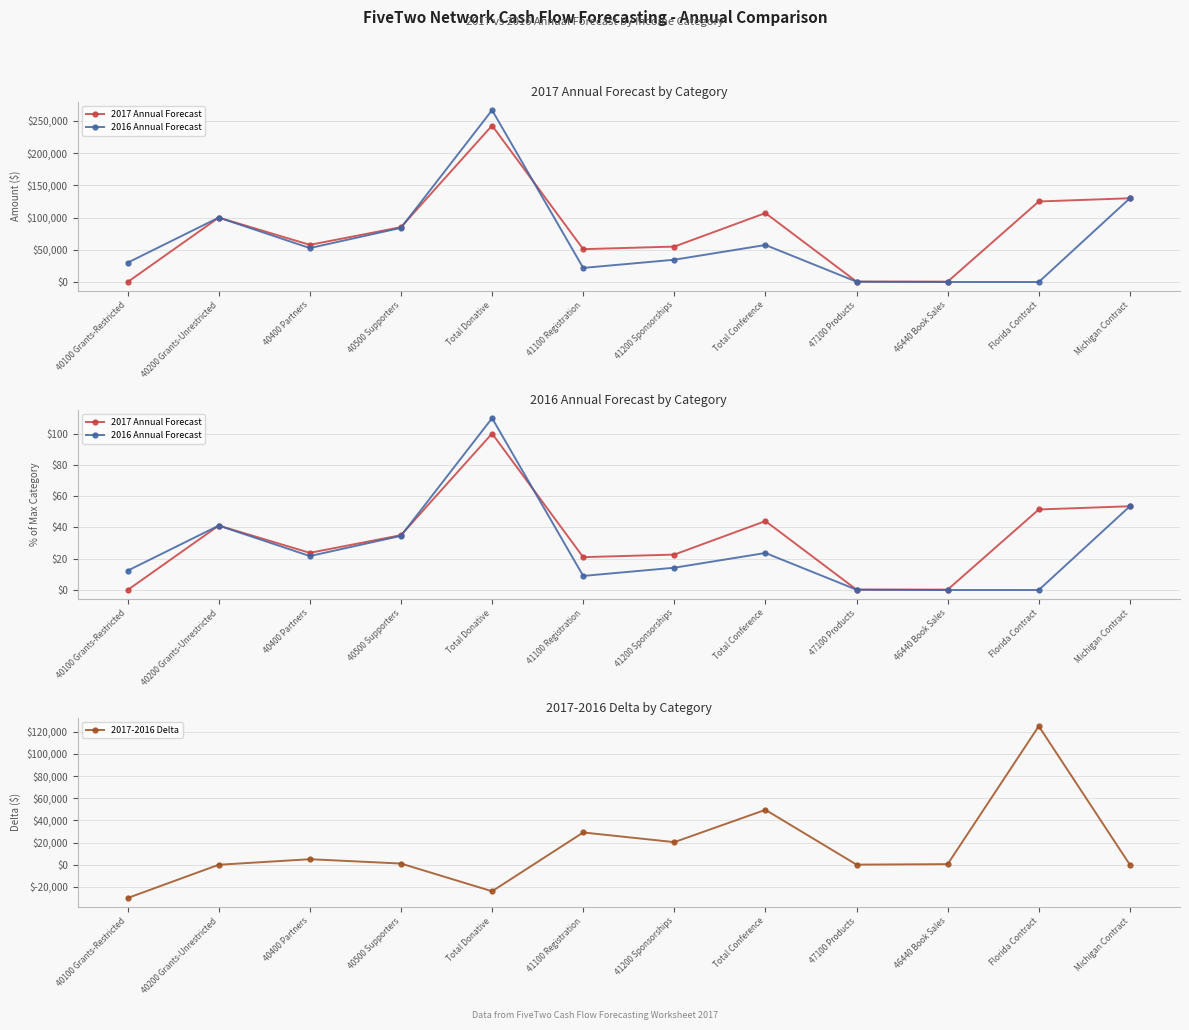

What is the difference between the 2016 Annual Forecast values at 40100 Grants-Restricted and Total Conference?

11.3